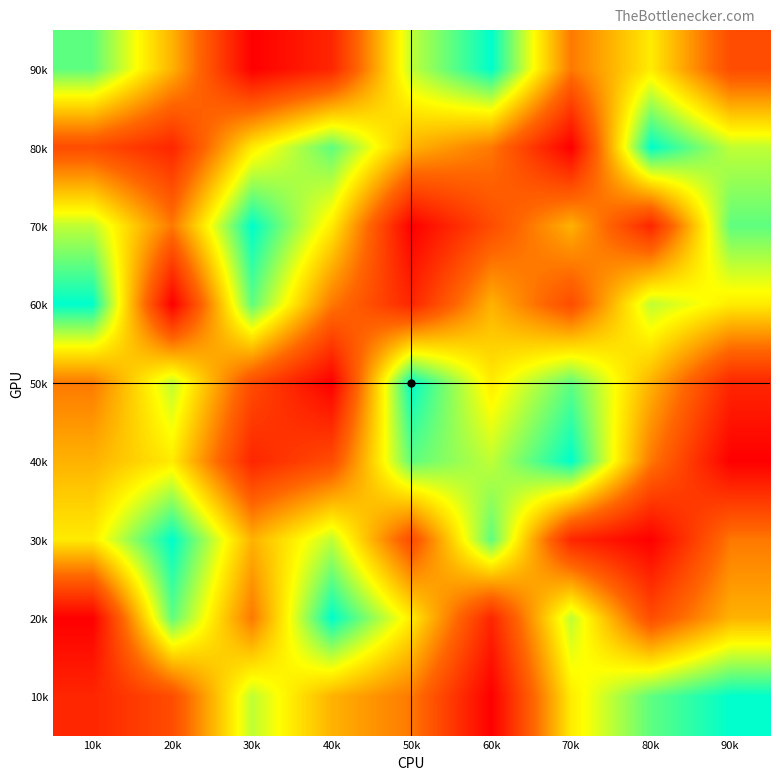

Reading right to left, what are all the values shown in this chart?

90k: 90k=3	80k=6	70k=4	60k=9	50k=7	40k=2	30k=1	20k=5	10k=8
80k: 90k=7	80k=9	70k=1	60k=4	50k=5	40k=8	30k=6	20k=2	10k=3
70k: 90k=8	80k=2	70k=5	60k=3	50k=1	40k=6	30k=9	20k=4	10k=7
60k: 90k=6	80k=7	70k=3	60k=5	50k=2	40k=4	30k=8	20k=1	10k=9
50k: 90k=2	80k=5	70k=8	60k=6	50k=9	40k=1	30k=3	20k=7	10k=4
40k: 90k=1	80k=4	70k=9	60k=7	50k=8	40k=3	30k=2	20k=6	10k=5
30k: 90k=4	80k=1	70k=2	60k=8	50k=3	40k=7	30k=5	20k=9	10k=6
20k: 90k=5	80k=3	70k=7	60k=2	50k=6	40k=9	30k=4	20k=8	10k=1
10k: 90k=9	80k=8	70k=6	60k=1	50k=4	40k=5	30k=7	20k=3	10k=2